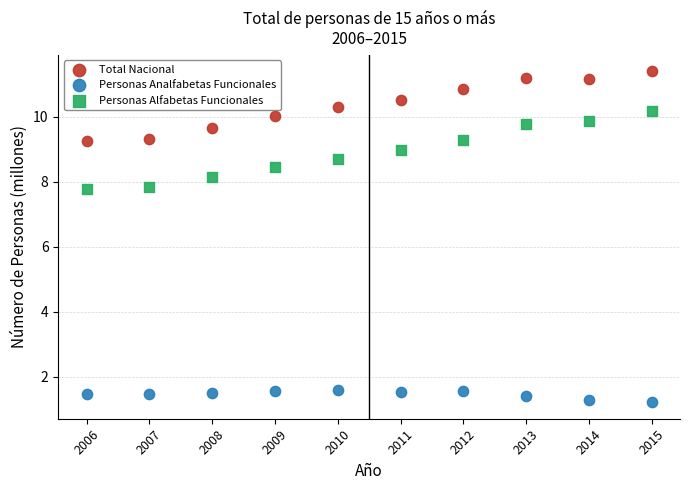

What are all the series names shown in the legend?

Total Nacional, Personas Analfabetas Funcionales, Personas Alfabetas Funcionales